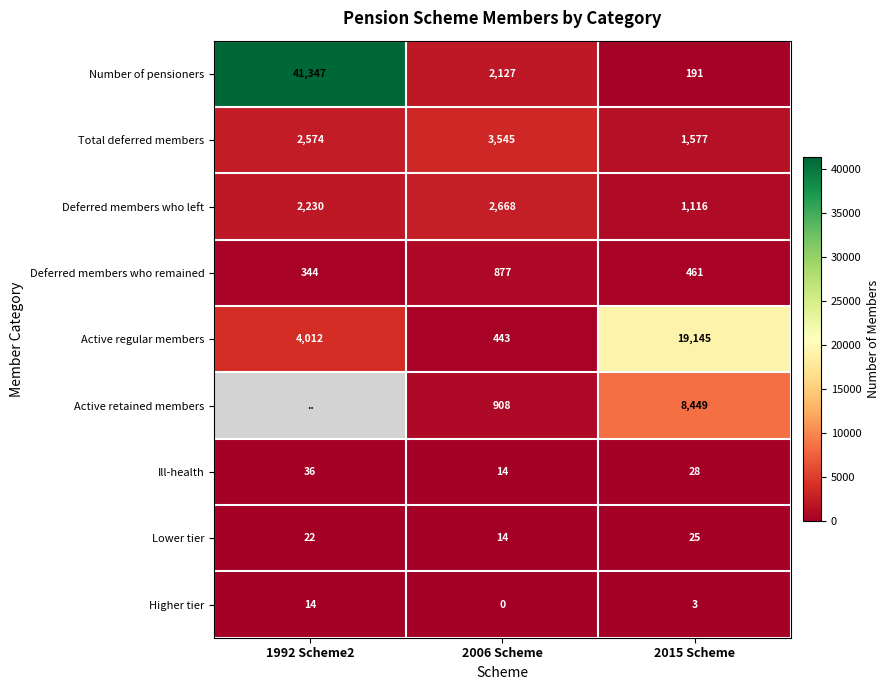

Read the Active regular members value at 1992 Scheme2.

4012